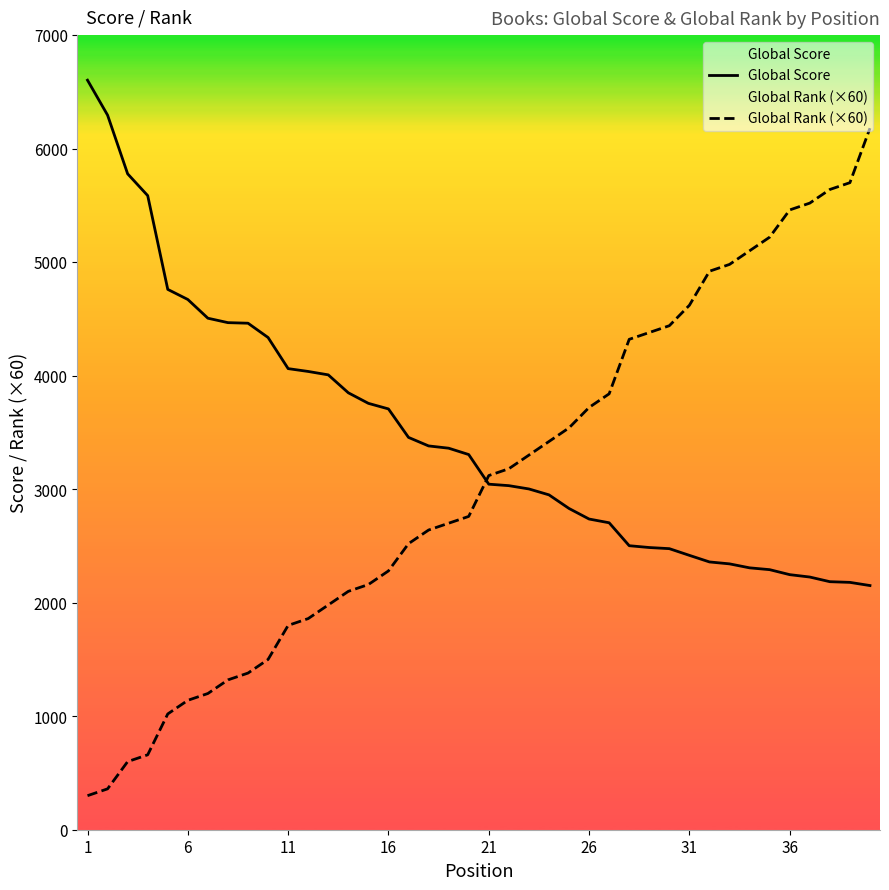

What is the lowest value of the Global Score series?

2151